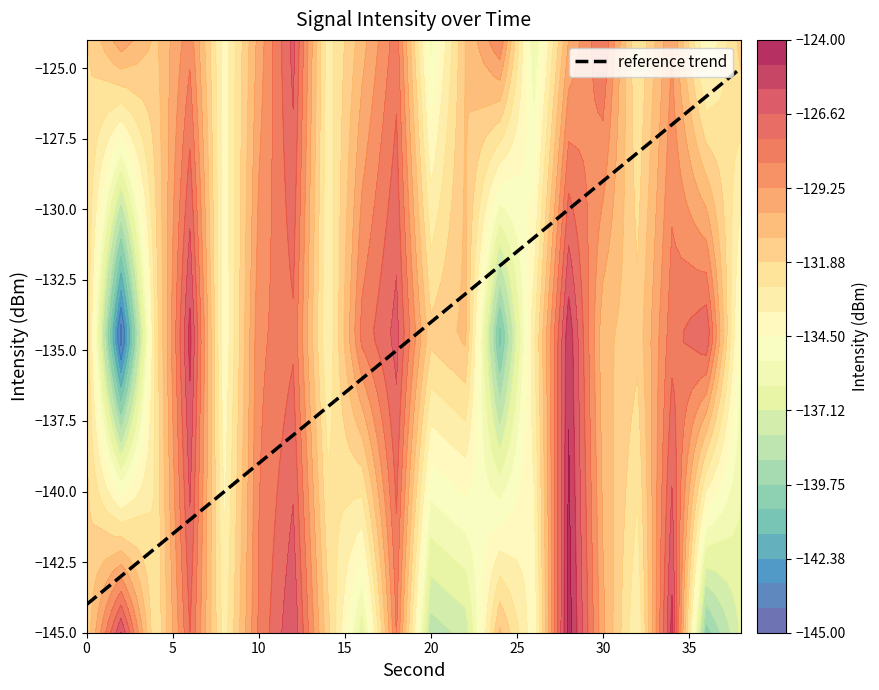

What is the minimum value for reference trend?

-144